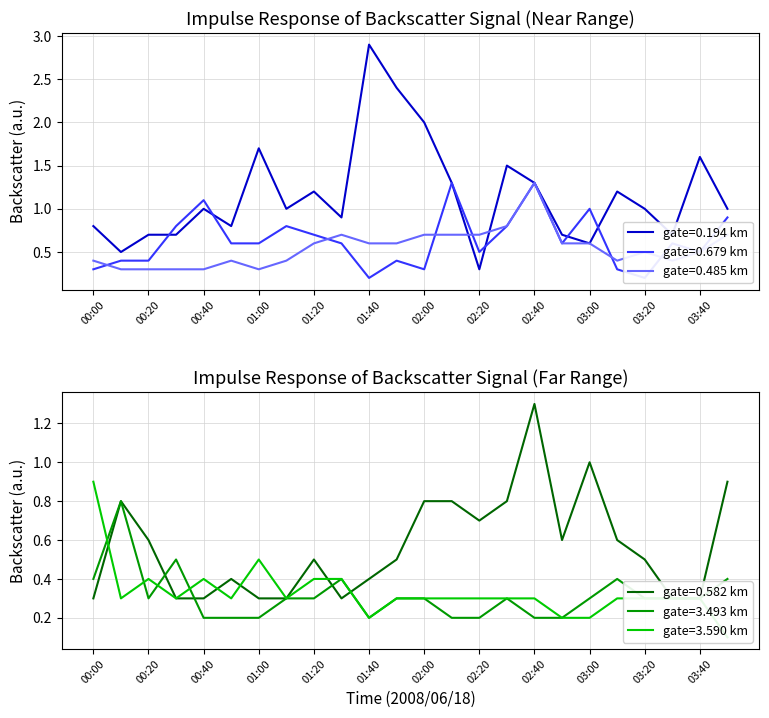

What is the maximum value for 0.582?

1.3